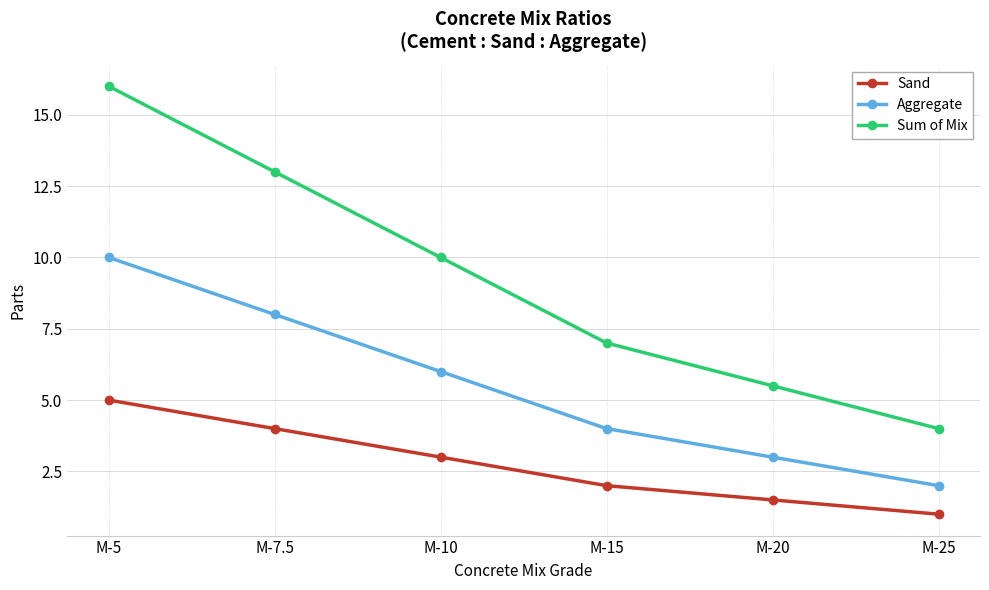

Is it true that Aggregate equals 6.0 at M-10?

True